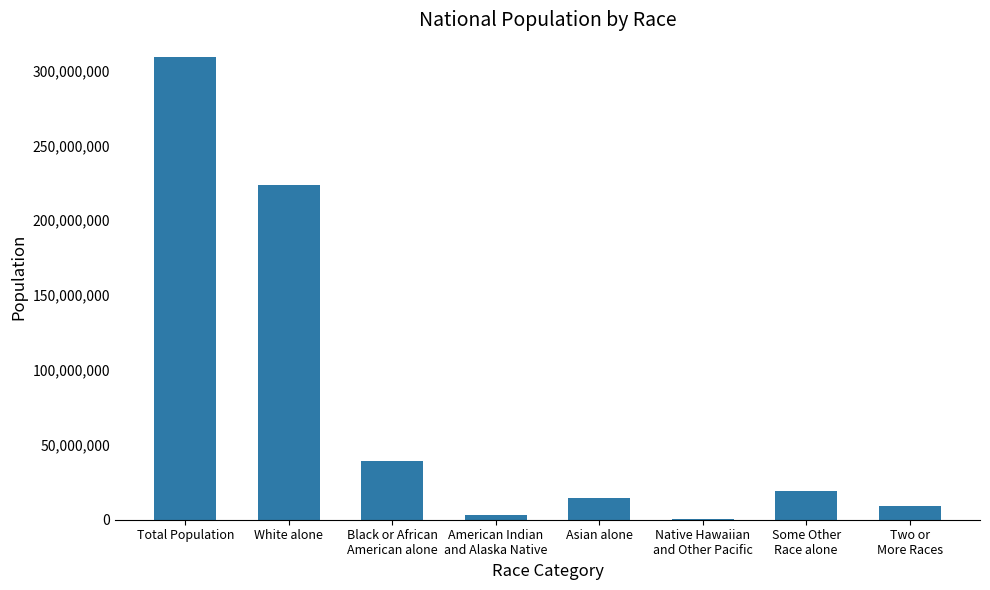

At which label is the value closest to 154642775?

White alone